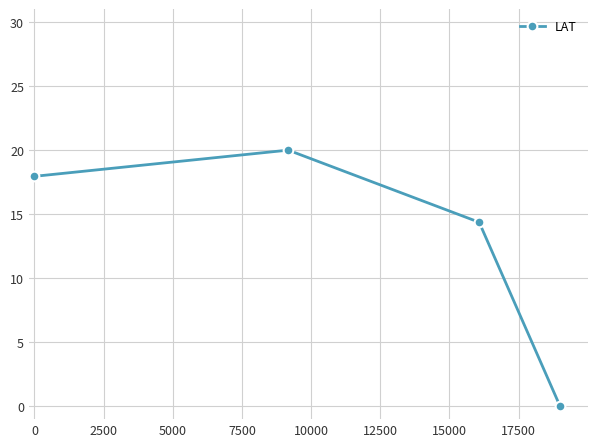

What is the greatest value displayed?

20.0